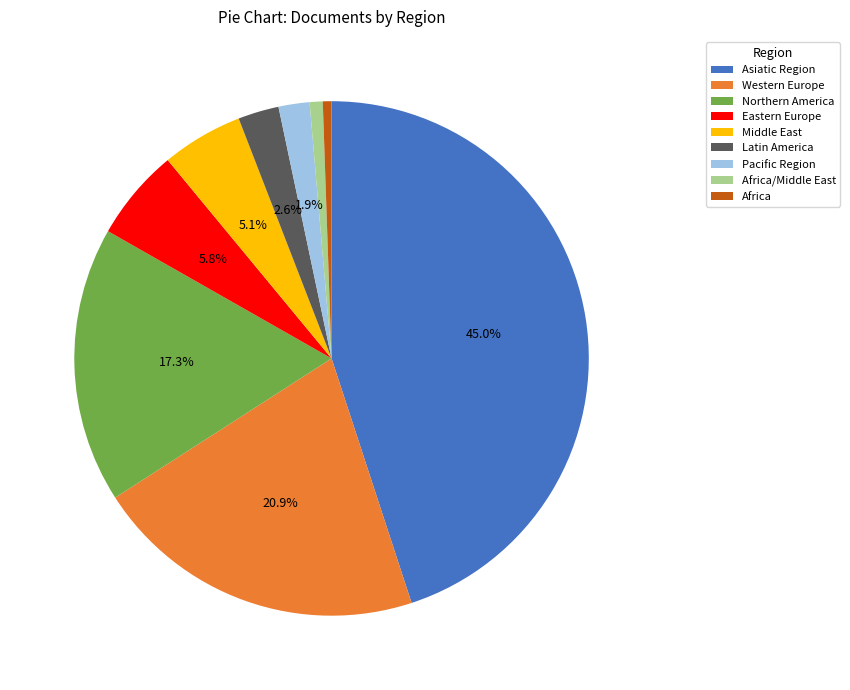

Which has a higher value, Asiatic Region or Africa?

Asiatic Region